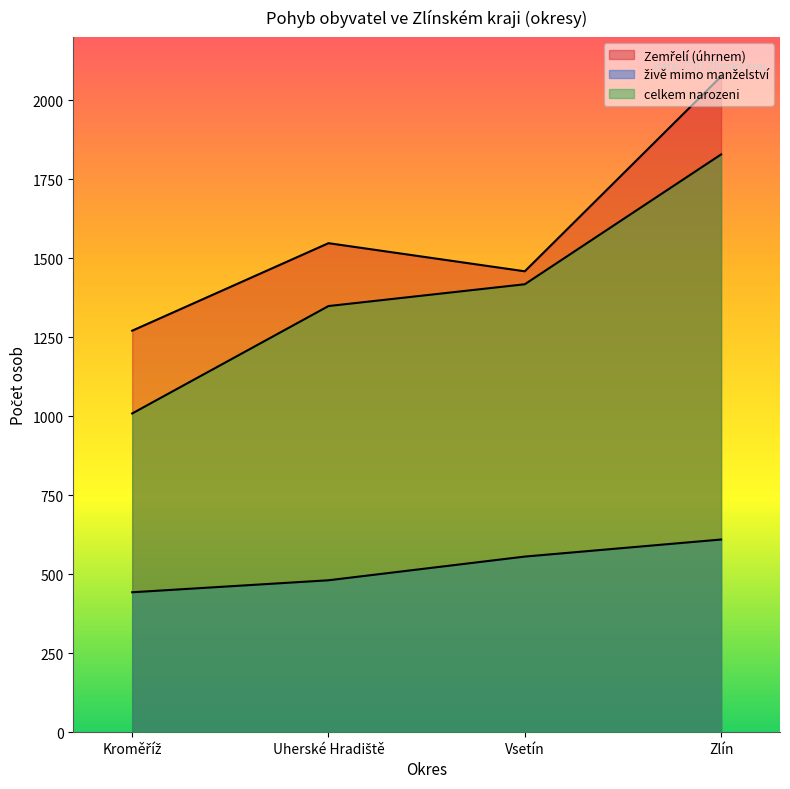

What is the difference between the maximum and second lowest values in the celkem narozeni series?

480